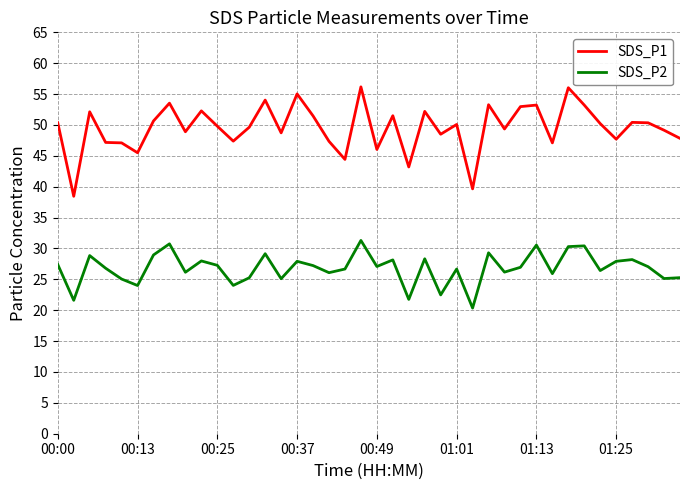

Which series has the largest total across all categories?

SDS_P1